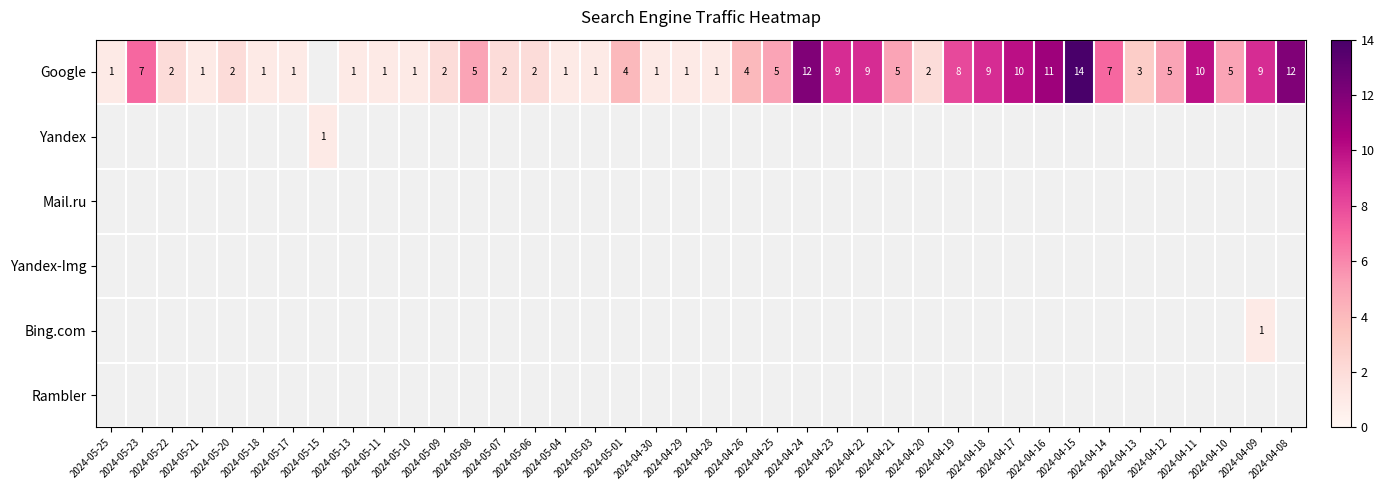

The Google series shows 10 at 2024-04-17. True or false?

True